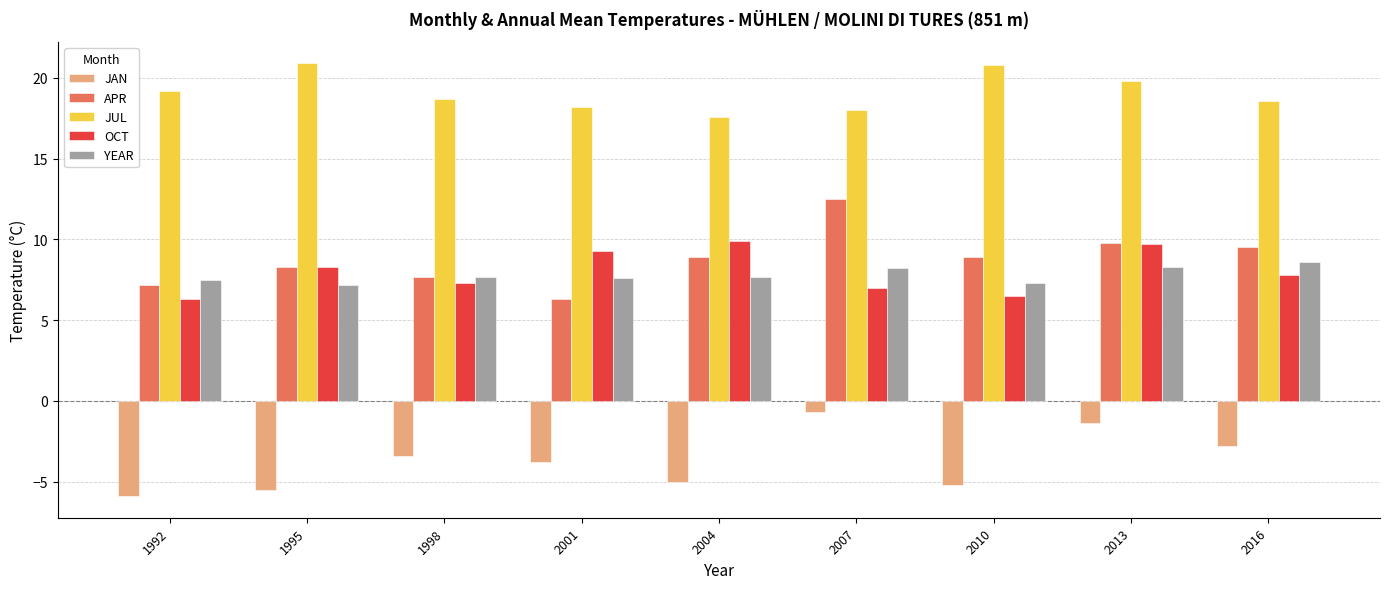

What is the value of the OCT bar at the 5th from the left?

9.9